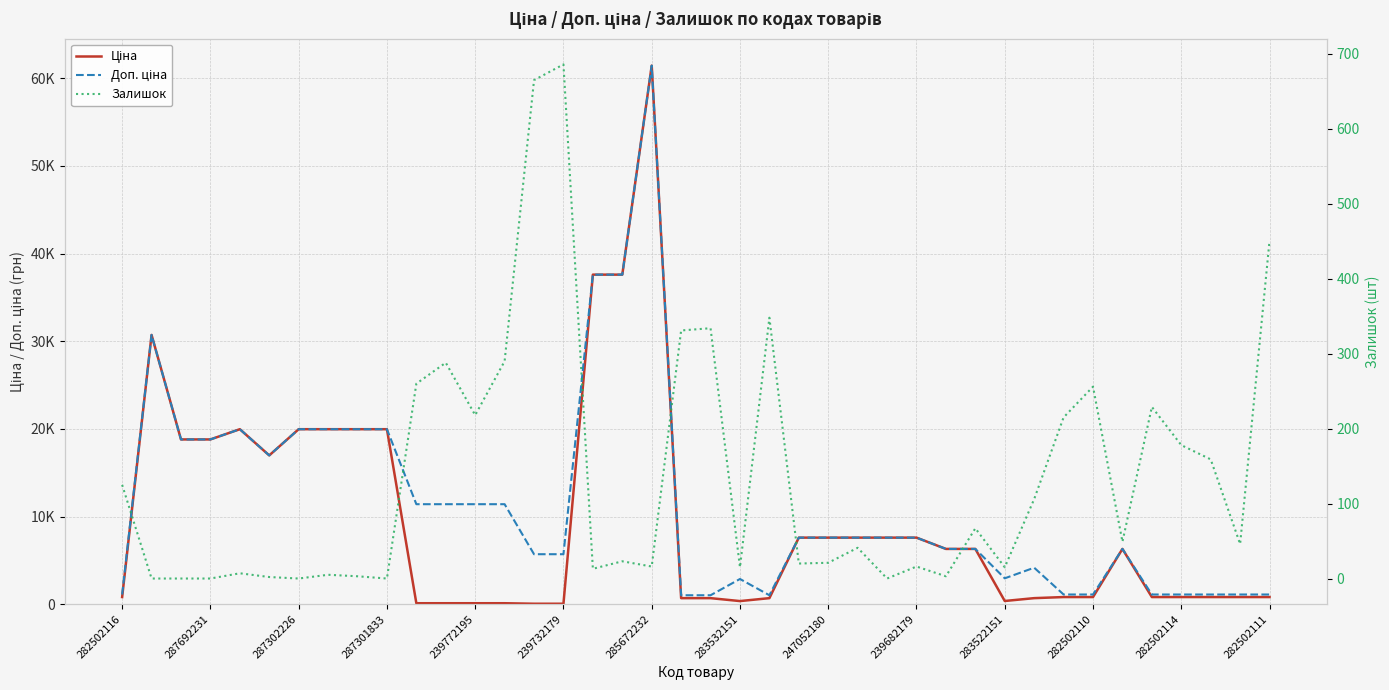

True or false: Ціна has a value of 27446.0 at 285672232.

False